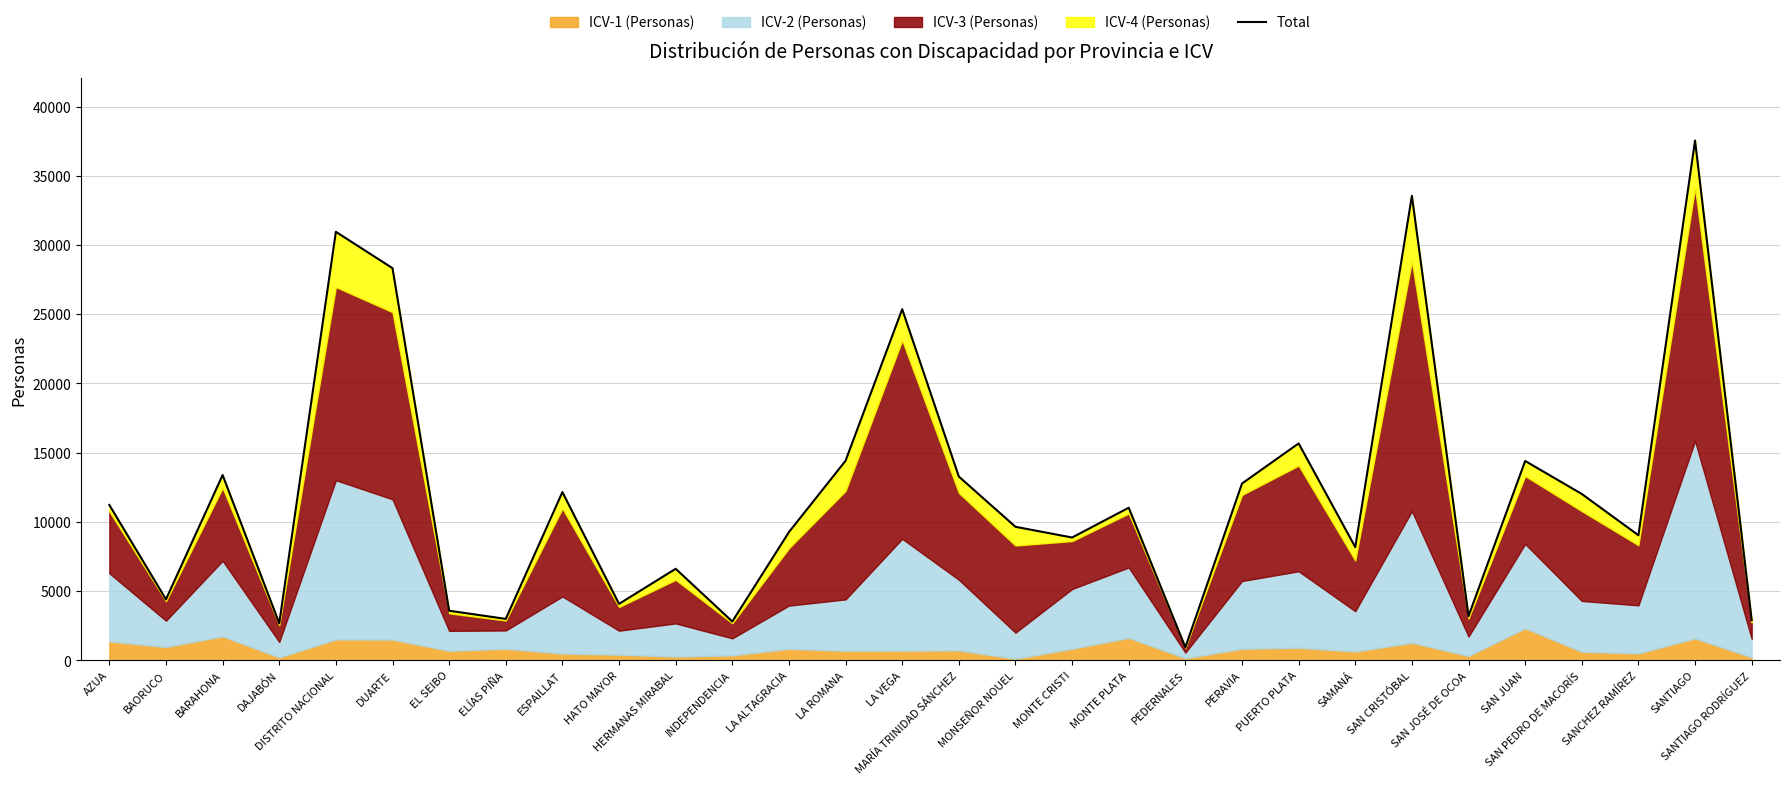

How many values exceed 11026?

14